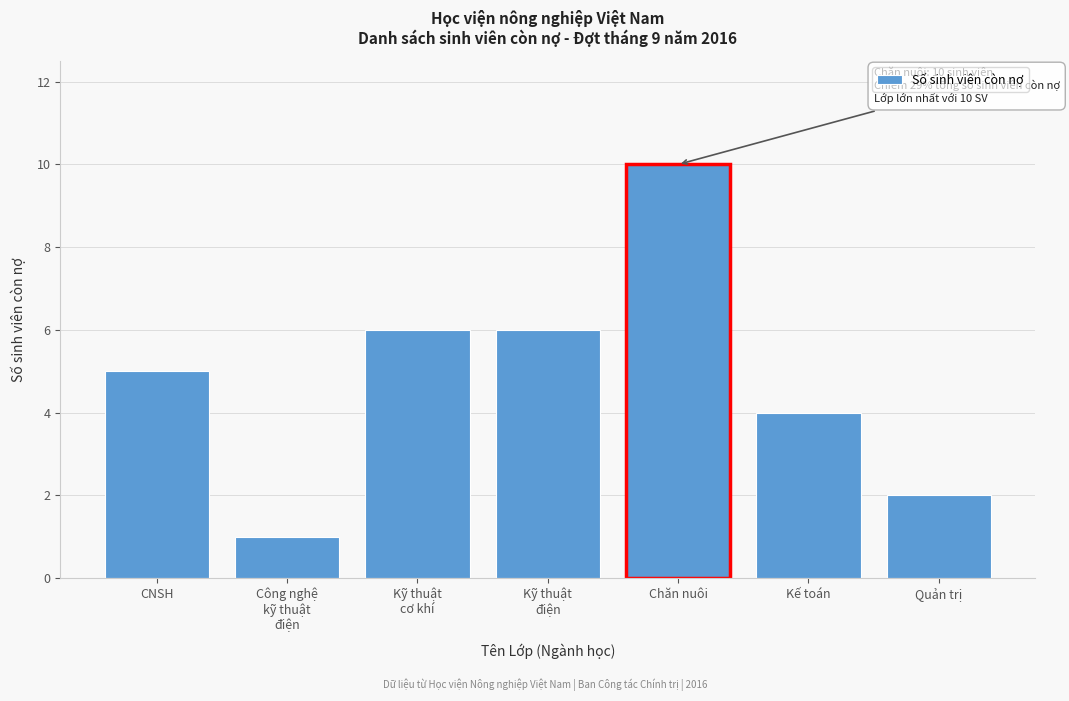

Reading right to left, what are all the values shown in this chart?

2	4	10	6	6	1	5